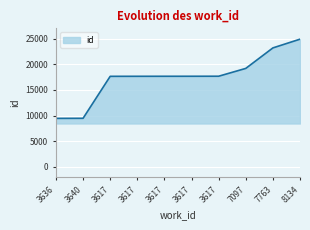

How many lines are shown in the chart?

1